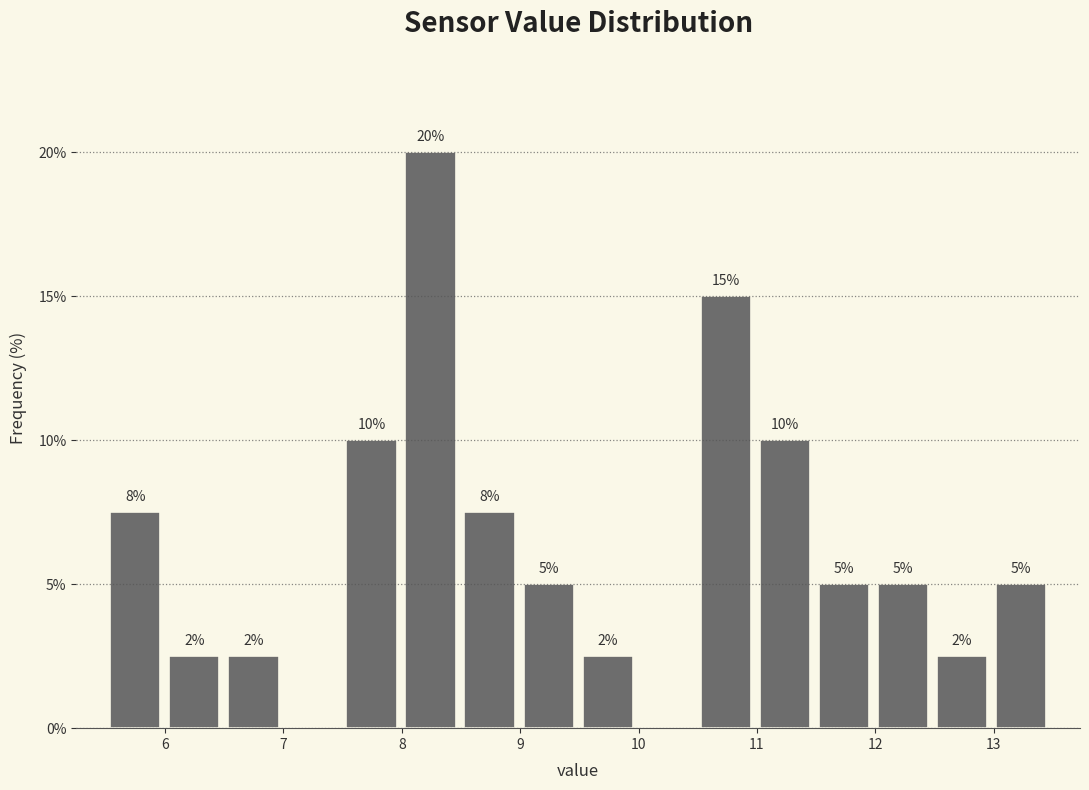

Over which range of the x-axis is the bar tallest?

8.0 to 8.5